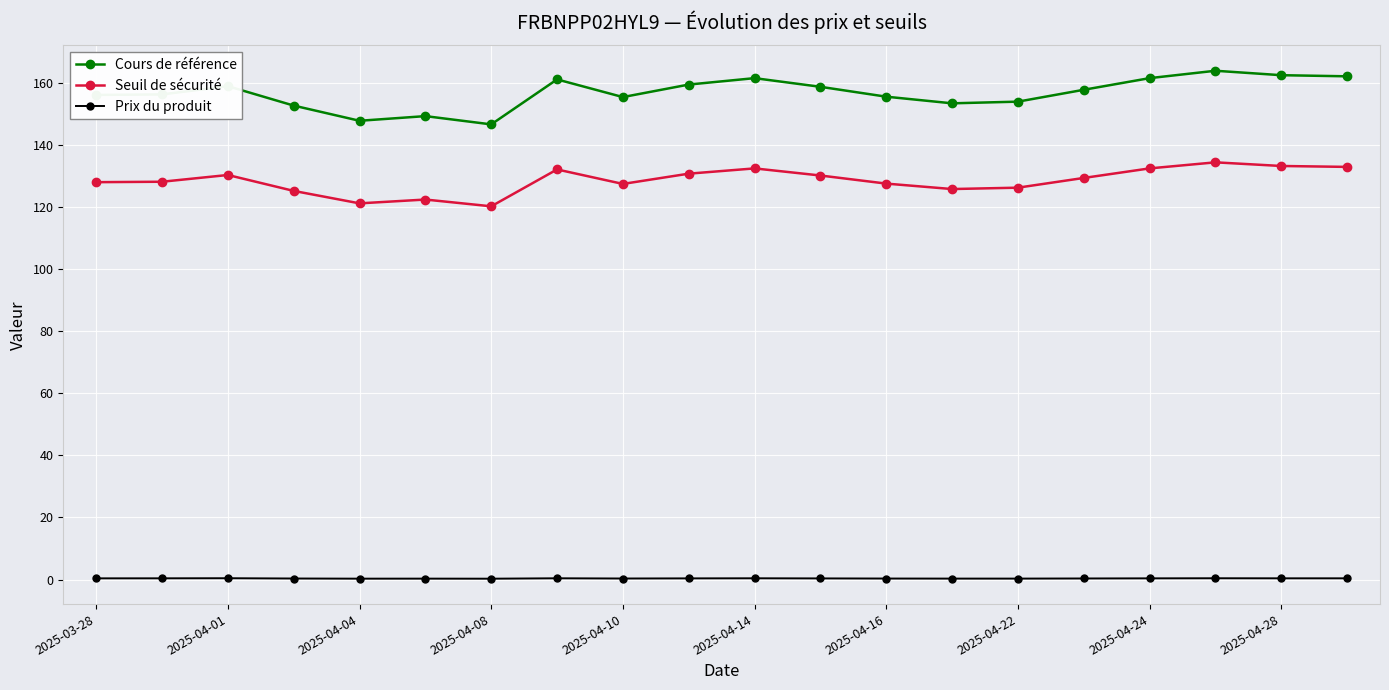

At how many categories does at least one series exceed 76?

20